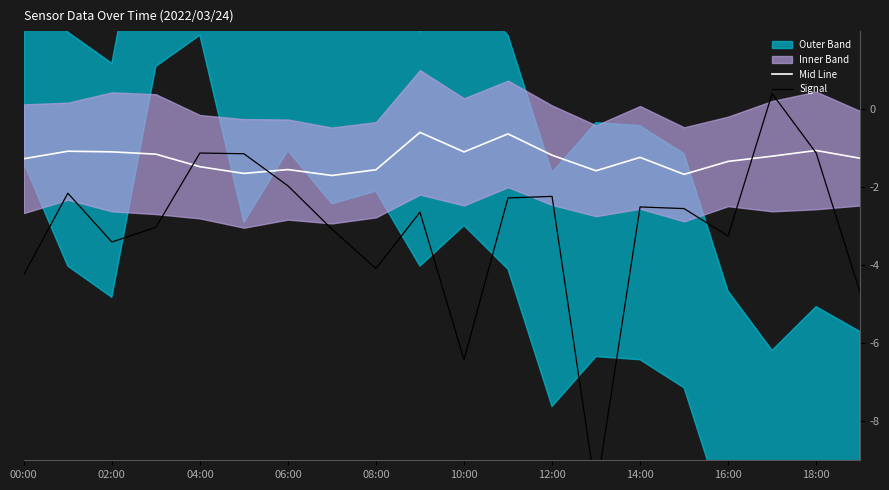

Which category has the lowest value in the Signal series?

13